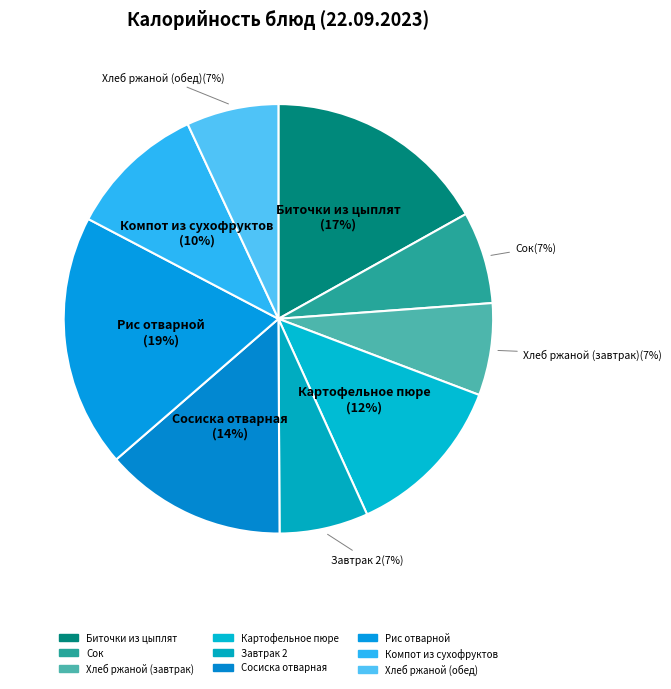

To the nearest percent, what is the combined percentage of Хлеб ржаной (обед) and Рис отварной?

26%